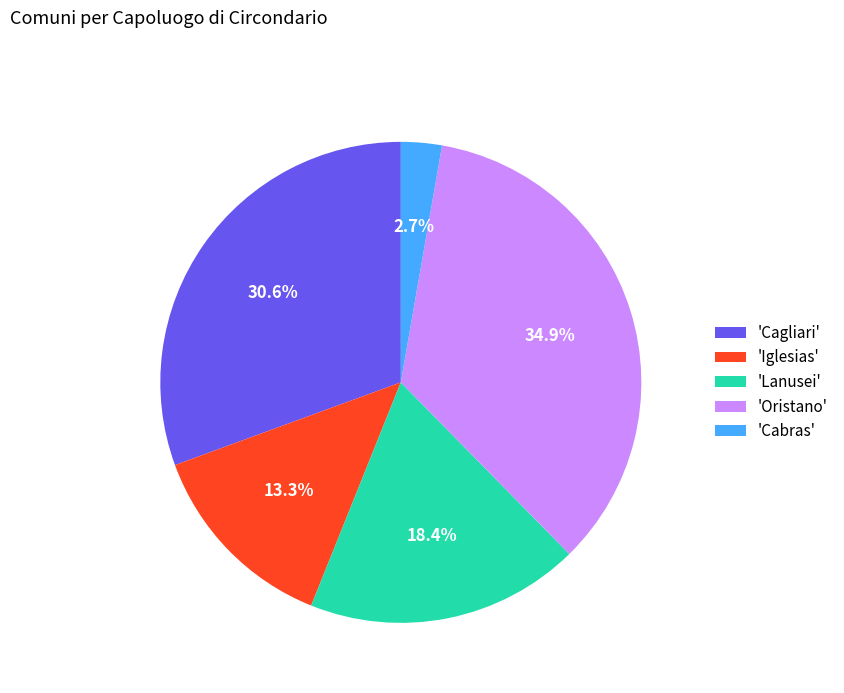

Is there any slice that represents more than half of the pie?

No